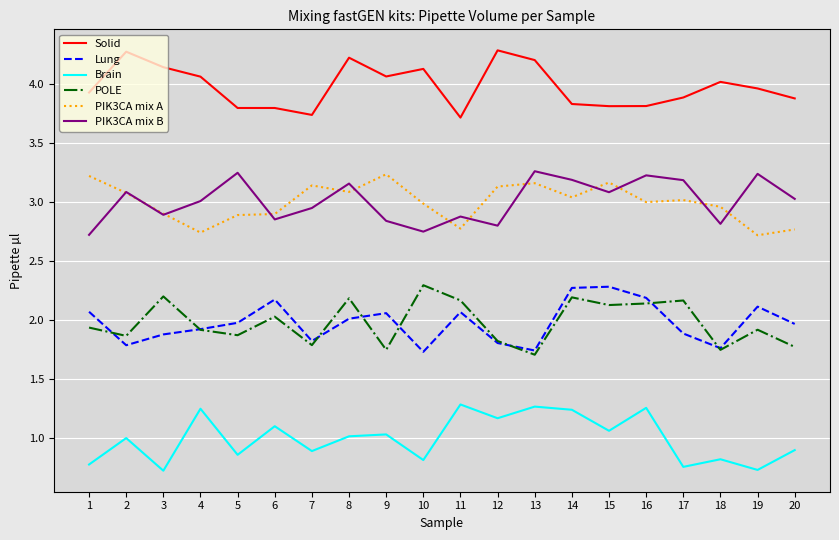

True or false: Lung has a value of 0.6 at 7.

False